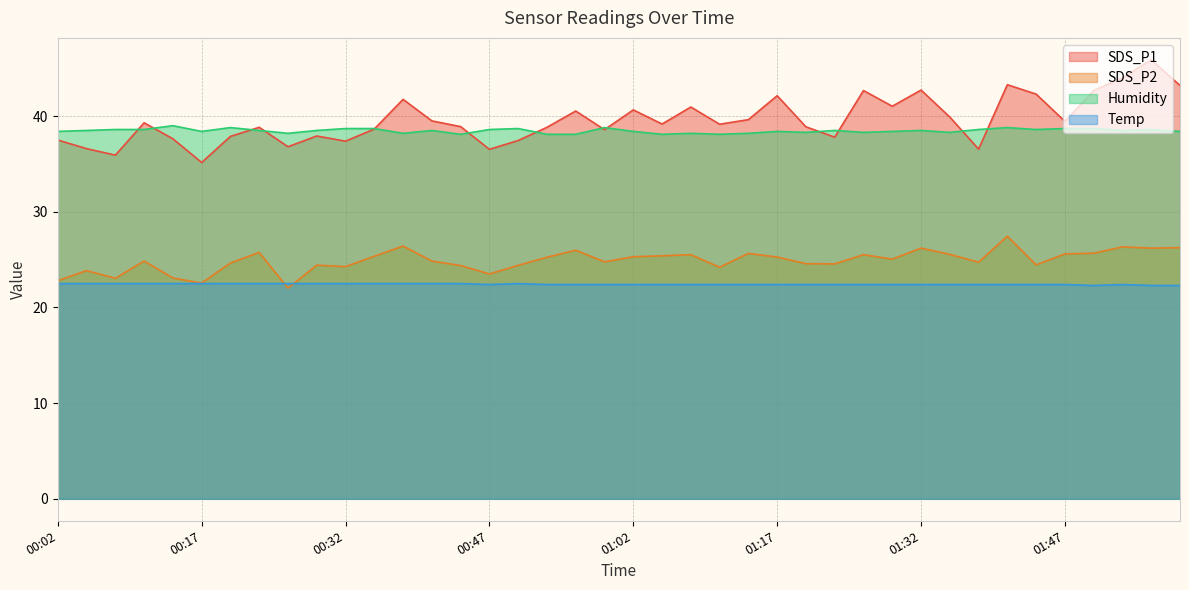

What is the label of the 17th point from the left?

00:50